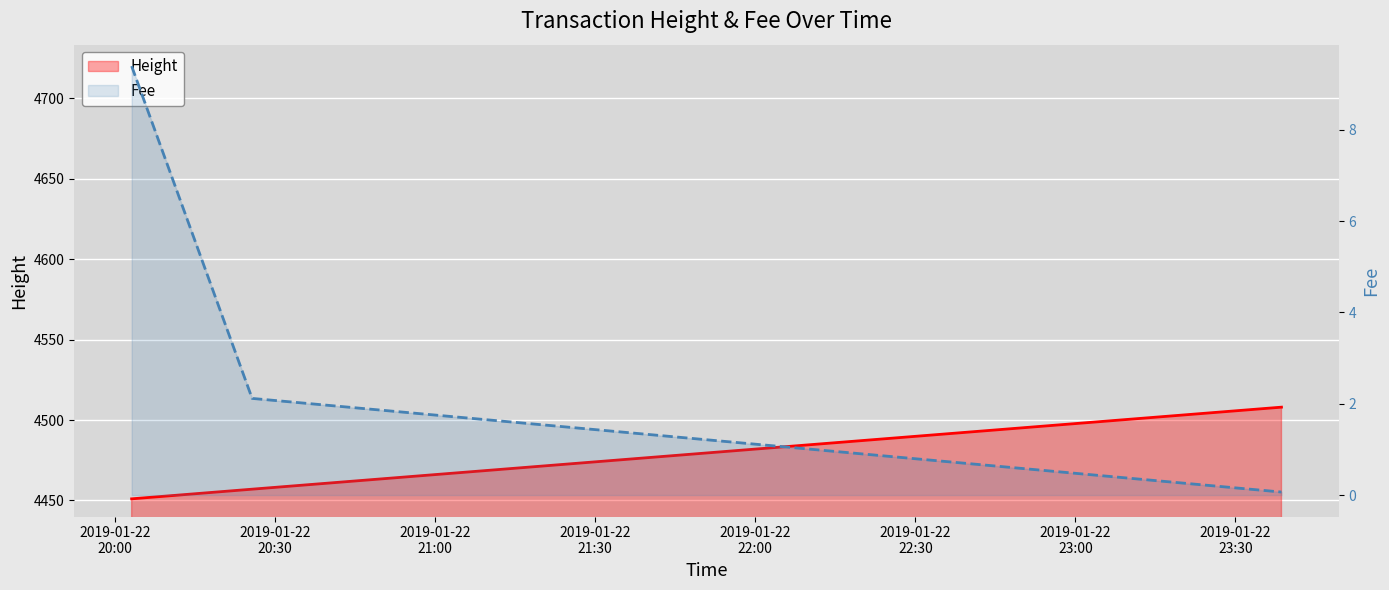

What are all the series names shown in the legend?

Height, Fee